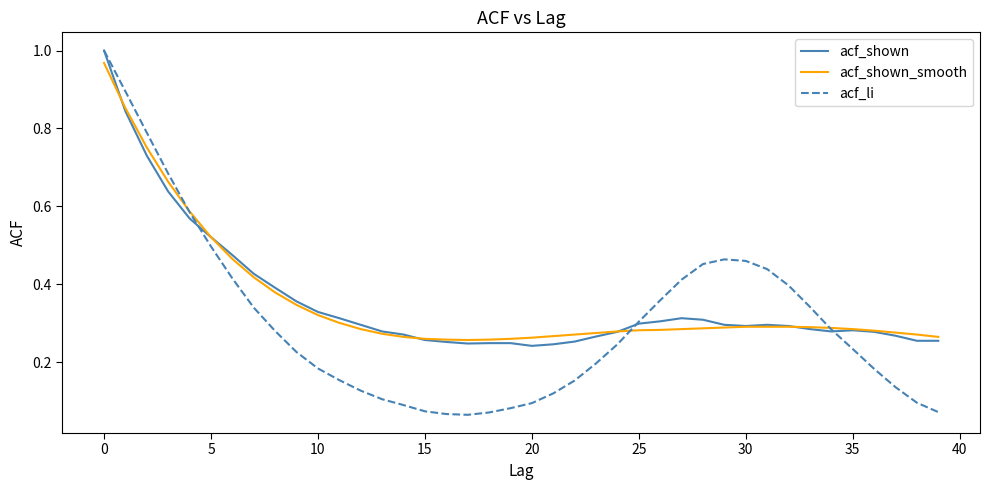

Which series has the largest range (max minus min)?

acf_li